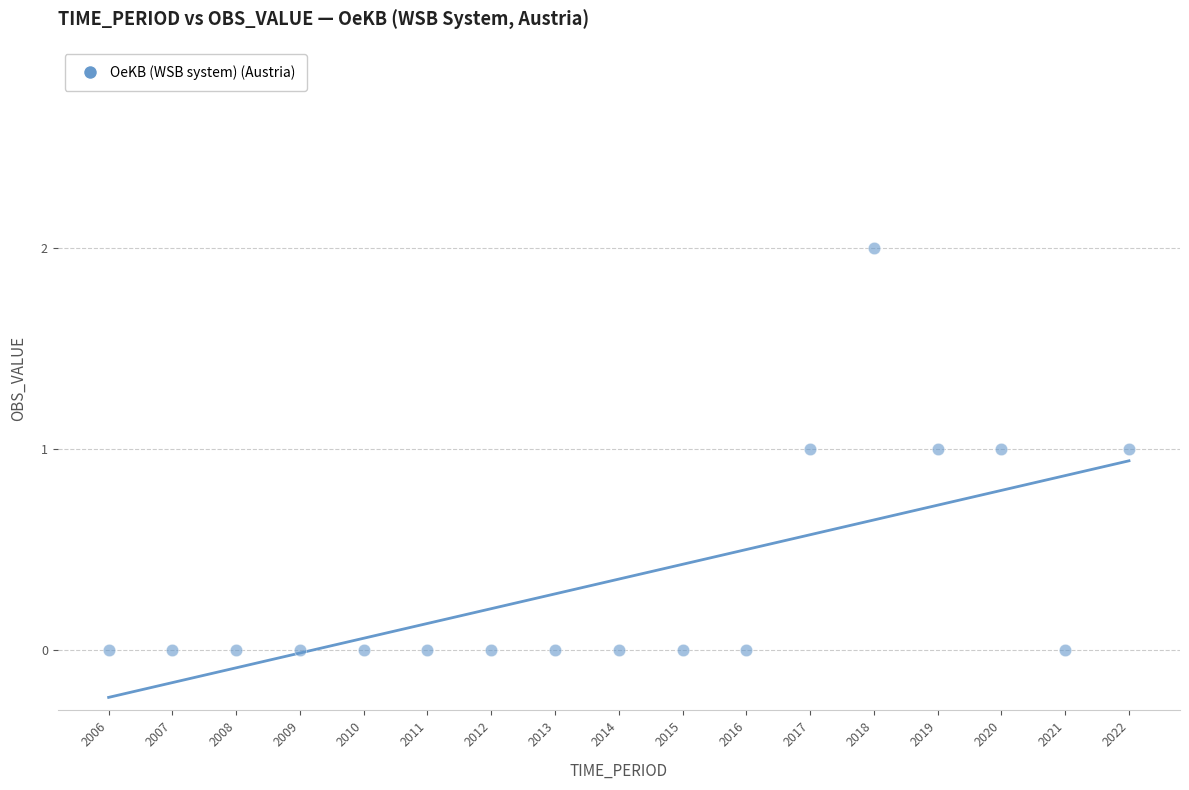

What is the range of X values (max minus min)?

16